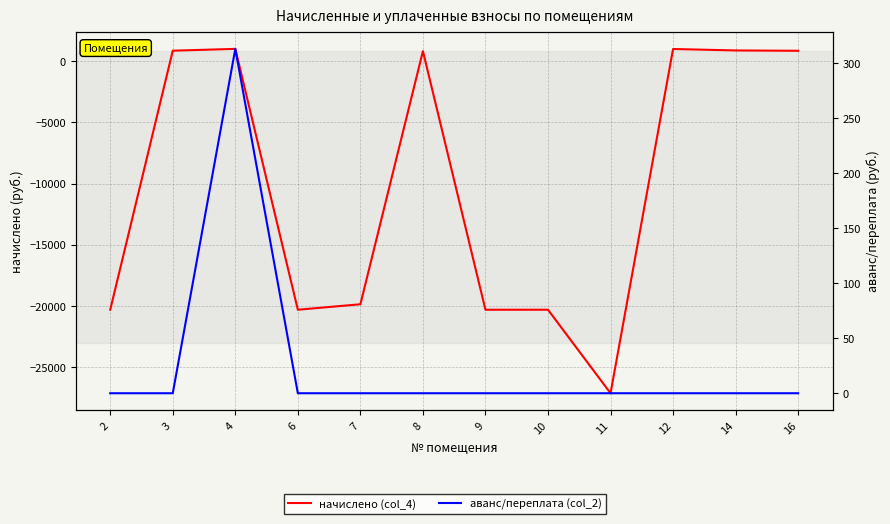

Rank the series by their maximum value, from highest to lowest.

начислено (col_4), аванс/переплата (col_2)